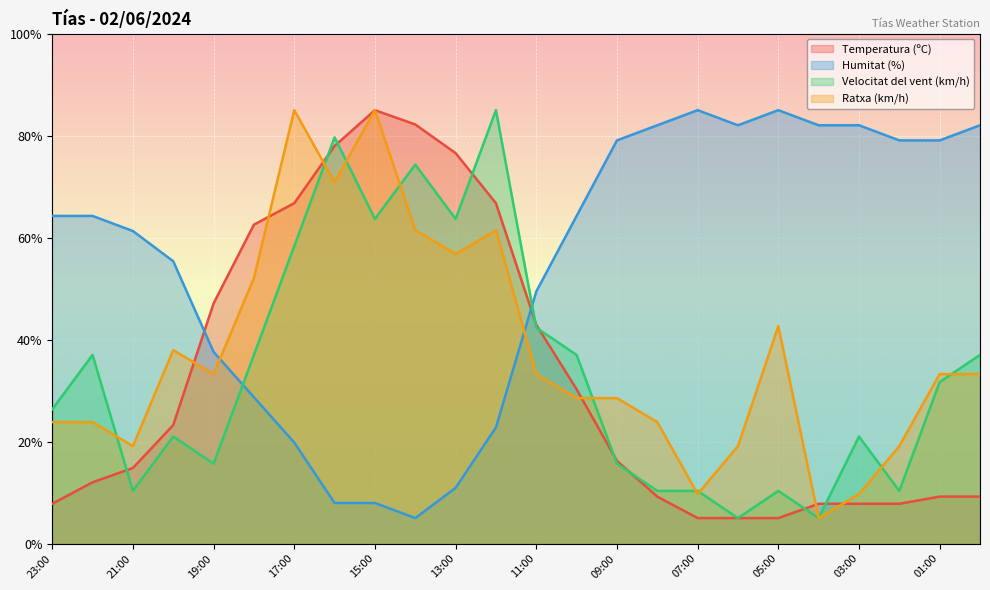

Between 08:00 and 00:00, which series saw the biggest shift?

Velocitat del vent (km/h)